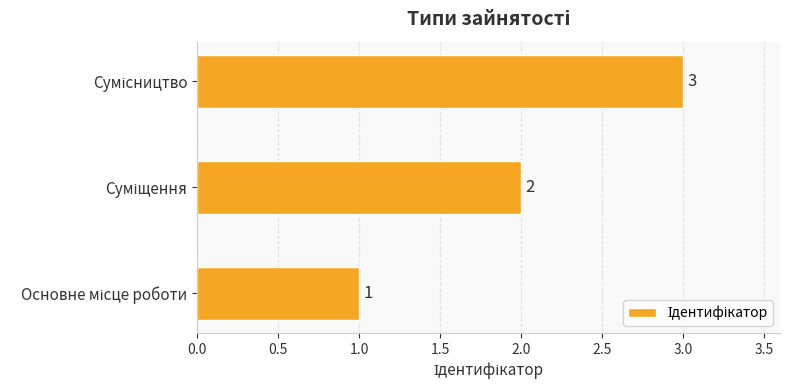

What is the maximum value shown in the chart?

3